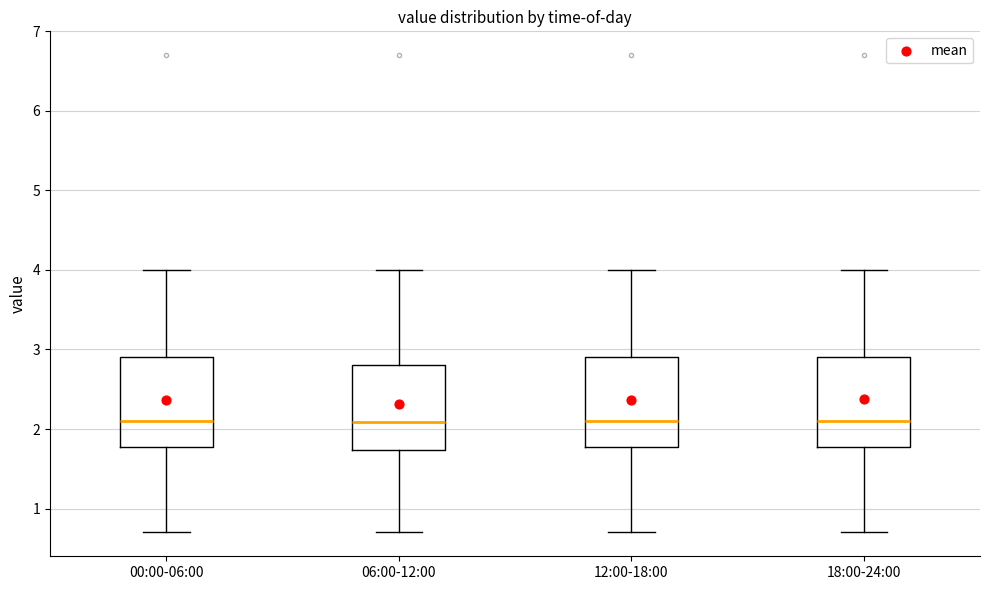

Reading left to right, transcribe this box plot: for each box, give where its median line is, the range the box spans, and where its two whiskers end, as read against the y-axis. The values are not printed on the chart, so give them approximately, as read against the axis.

00:00-06:00: median 2.1, box 1.8 to 2.9, whiskers 0.7 to 4.0
06:00-12:00: median 2.1, box 1.7 to 2.8, whiskers 0.7 to 4.0
12:00-18:00: median 2.1, box 1.8 to 2.9, whiskers 0.7 to 4.0
18:00-24:00: median 2.1, box 1.8 to 2.9, whiskers 0.7 to 4.0